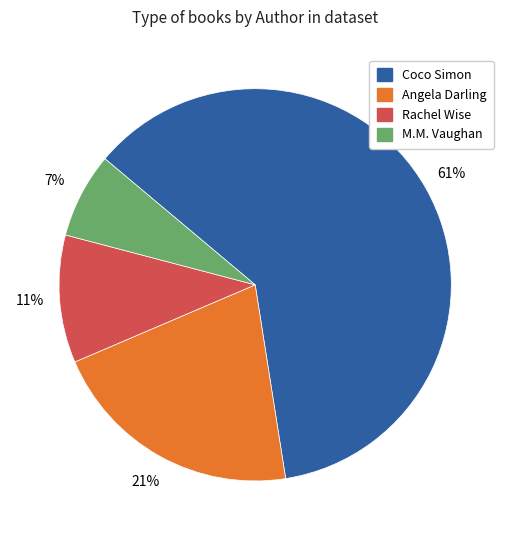

Between M.M. Vaughan and Angela Darling, which is larger?

Angela Darling